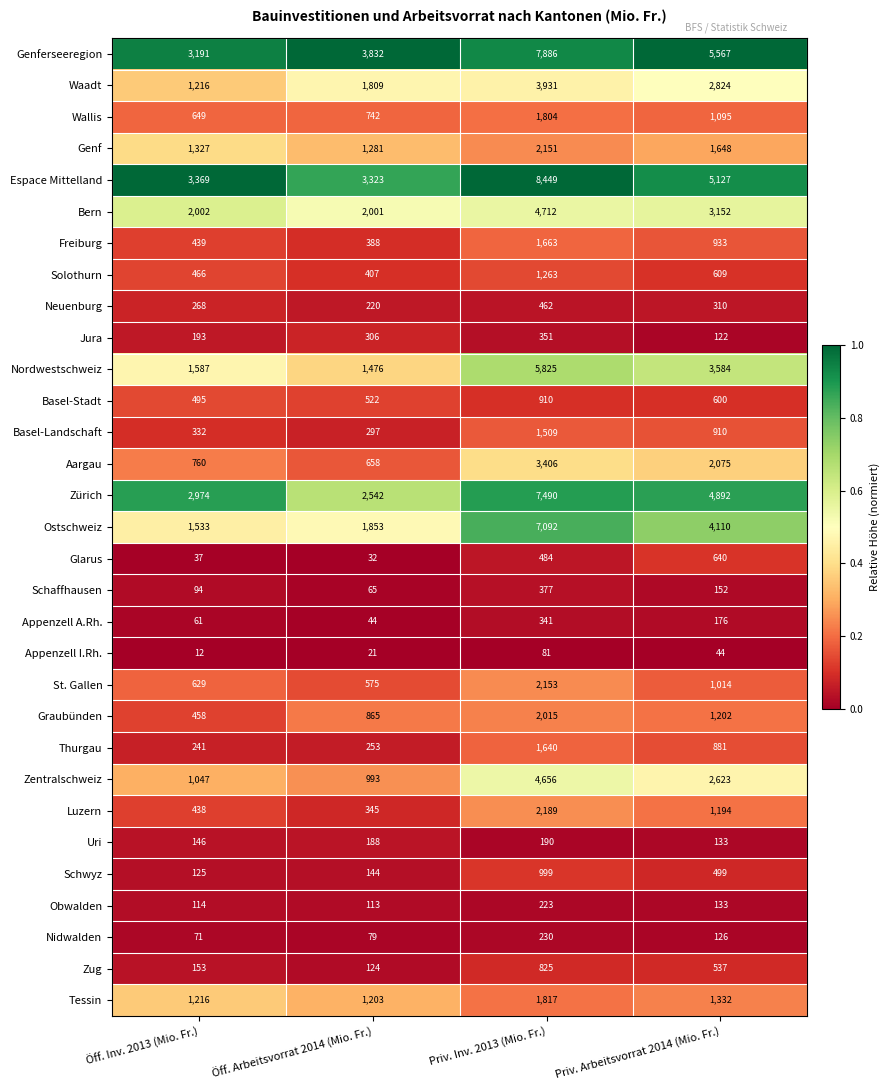

Which series changed the most between Öff. Inv. 2013 (Mio. Fr.) and Priv. Arbeitsvorrat 2014 (Mio. Fr.)?

Ostschweiz